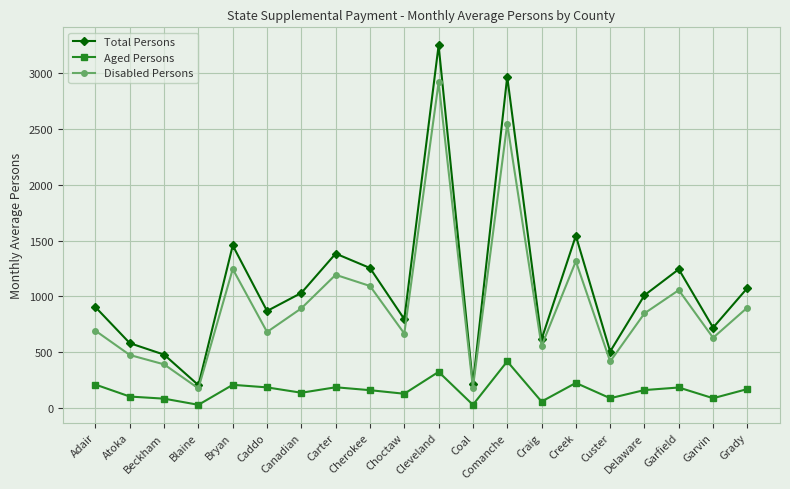

Where is Disabled Persons nearest to the value 1546?

Creek